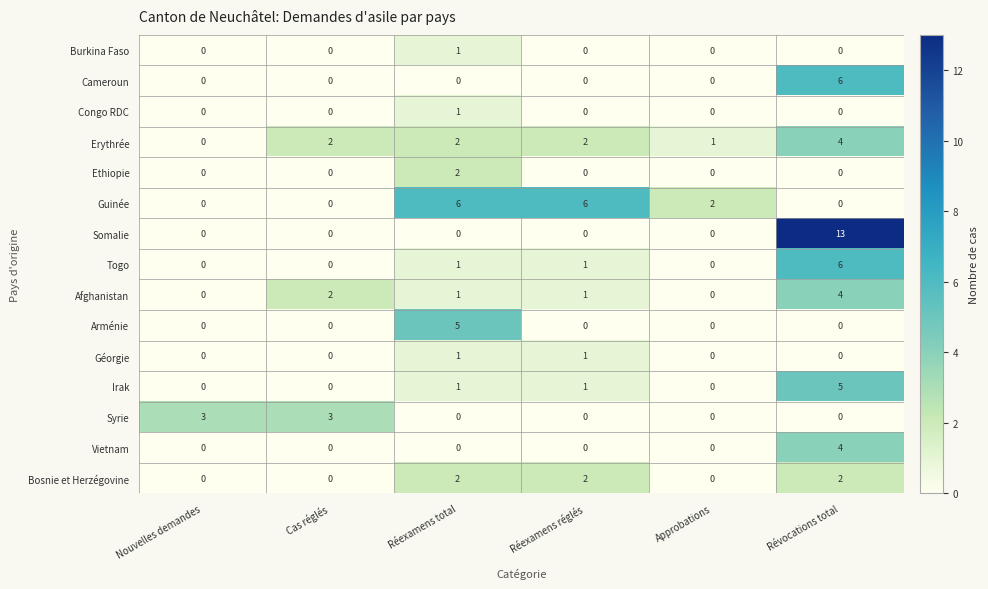

The value of Somalie at Cas réglés is 0. True or false?

True